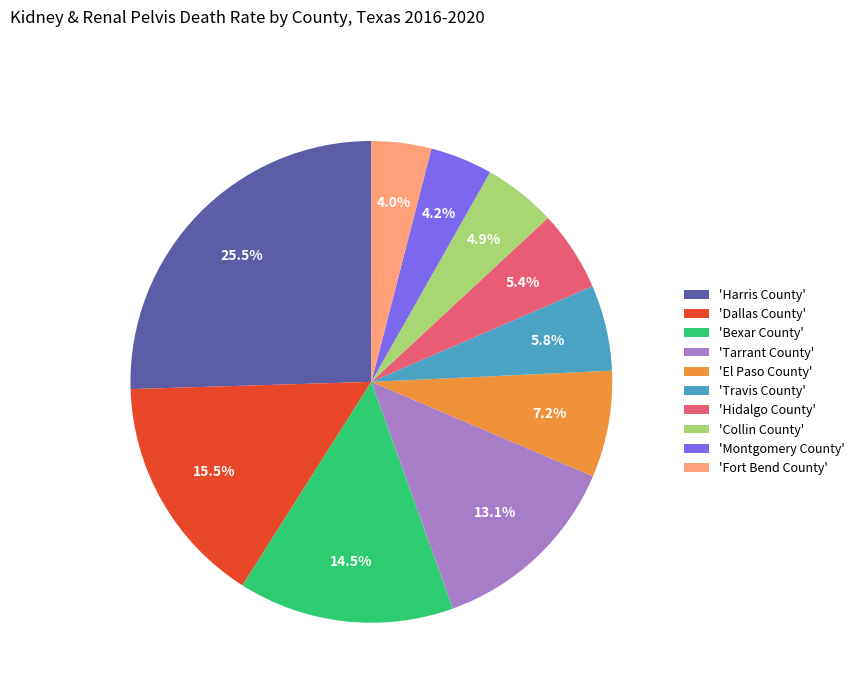

Is there any slice that represents more than half of the pie?

No